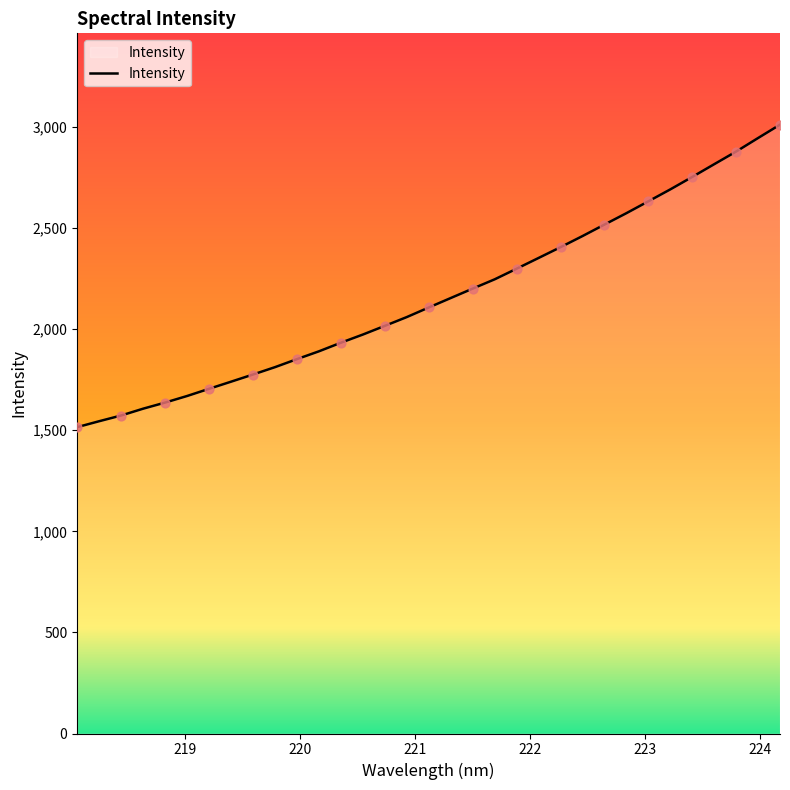

What is the greatest value displayed?

3011.1